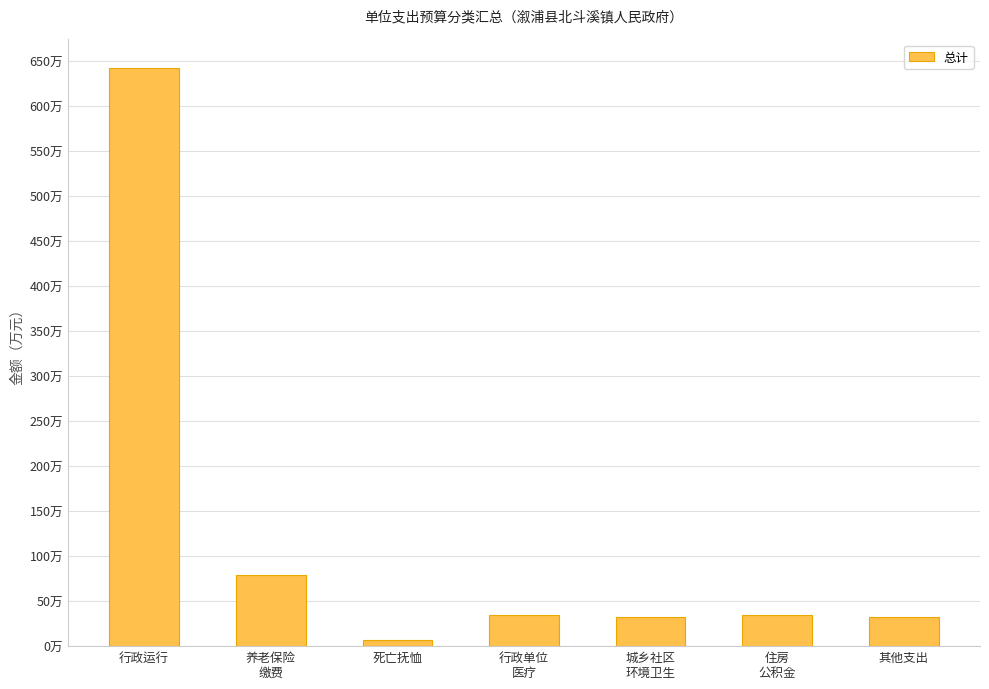

What is the average value?

123.1